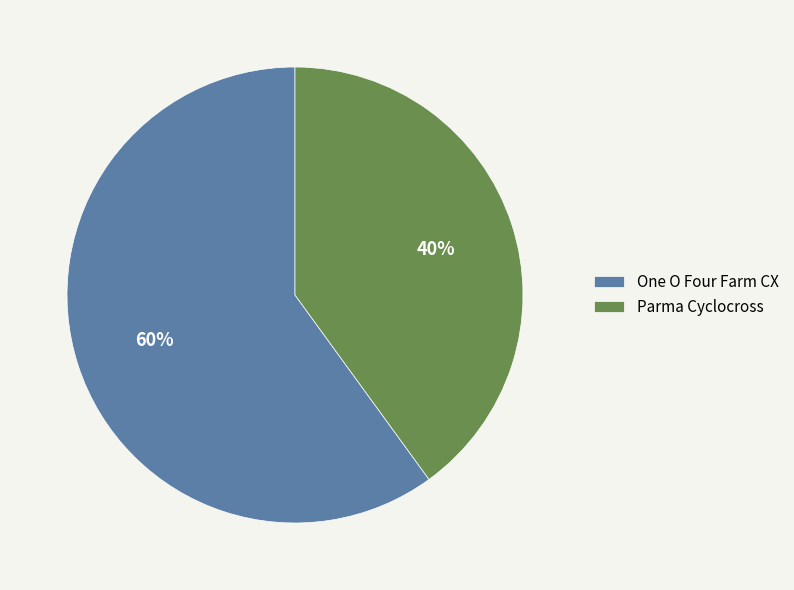

To the nearest percent, what is the combined percentage of Parma Cyclocross and One O Four Farm CX?

100%